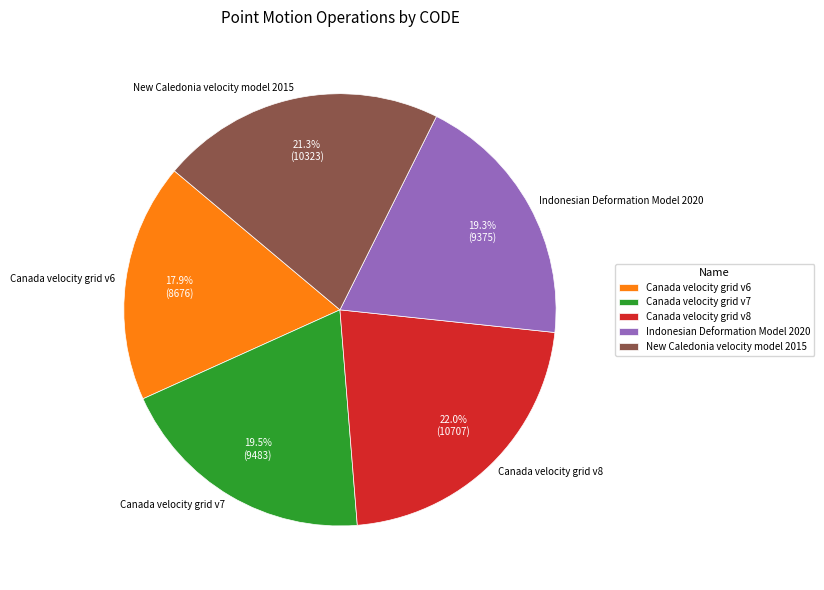

To the nearest percent, what is the average slice percentage?

20%